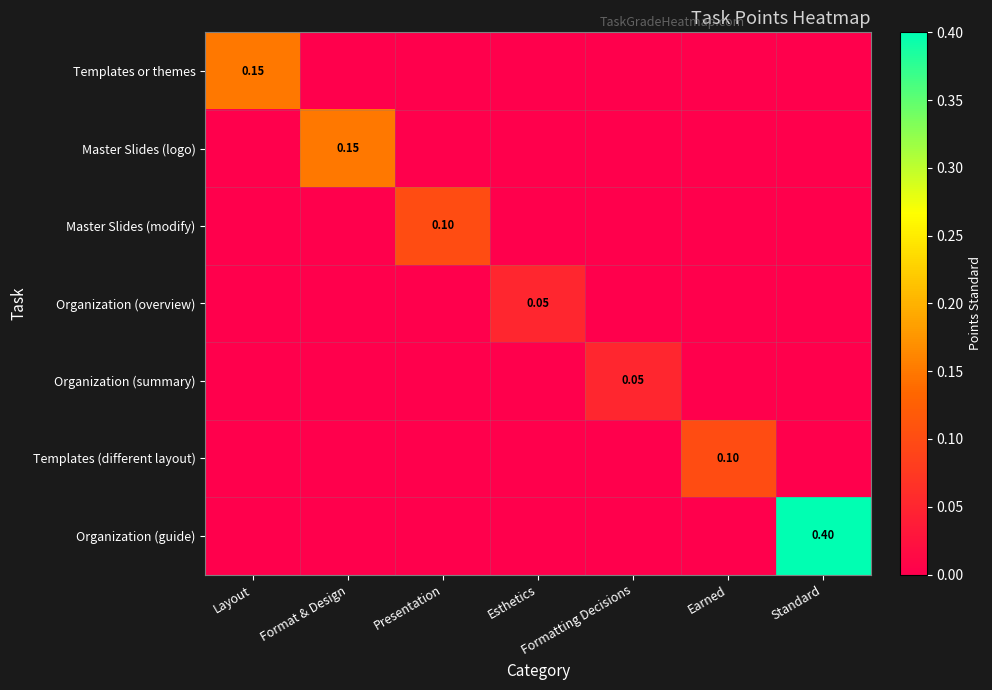

Count the Templates (different layout) values in the range 0 to 1.

7